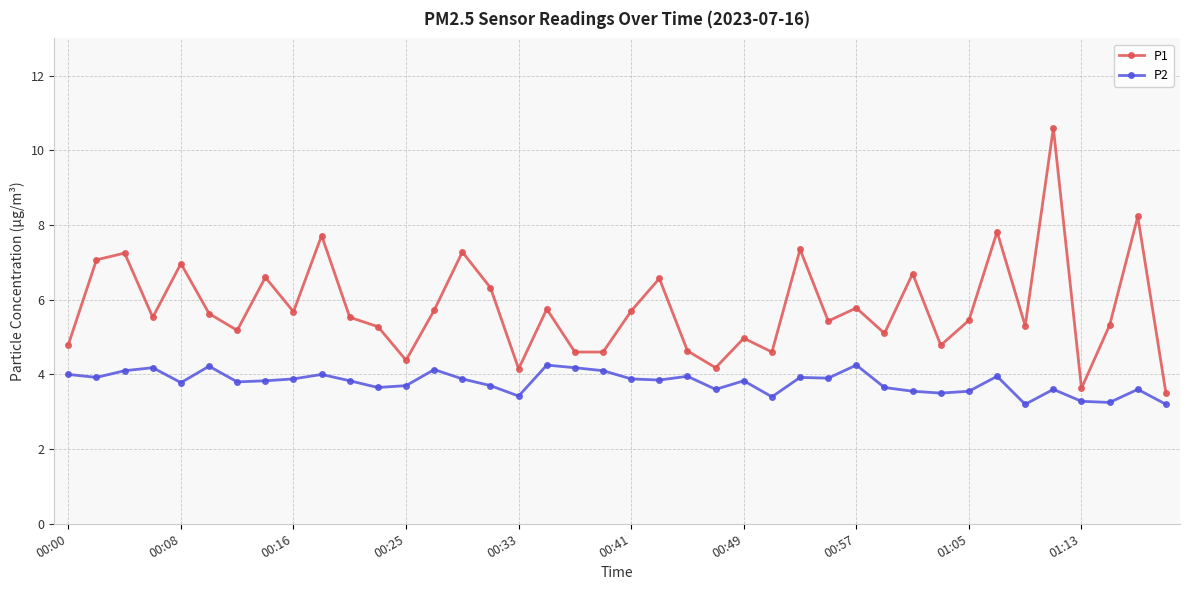

What is the value of the P1 point at the 37th from the left?

3.6